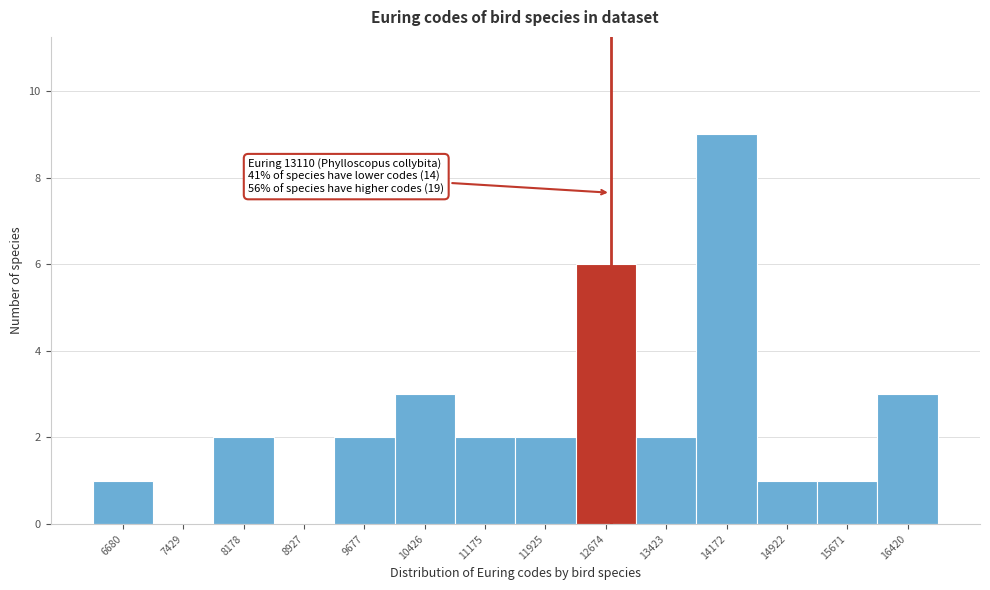

Reading left to right, transcribe all the data shown in this chart.

6680=1	7429=0	8178=2	8927=0	9677=2	10426=3	11175=2	11925=2	12674=6	13423=2	14172=9	14922=1	15671=1	16420=3